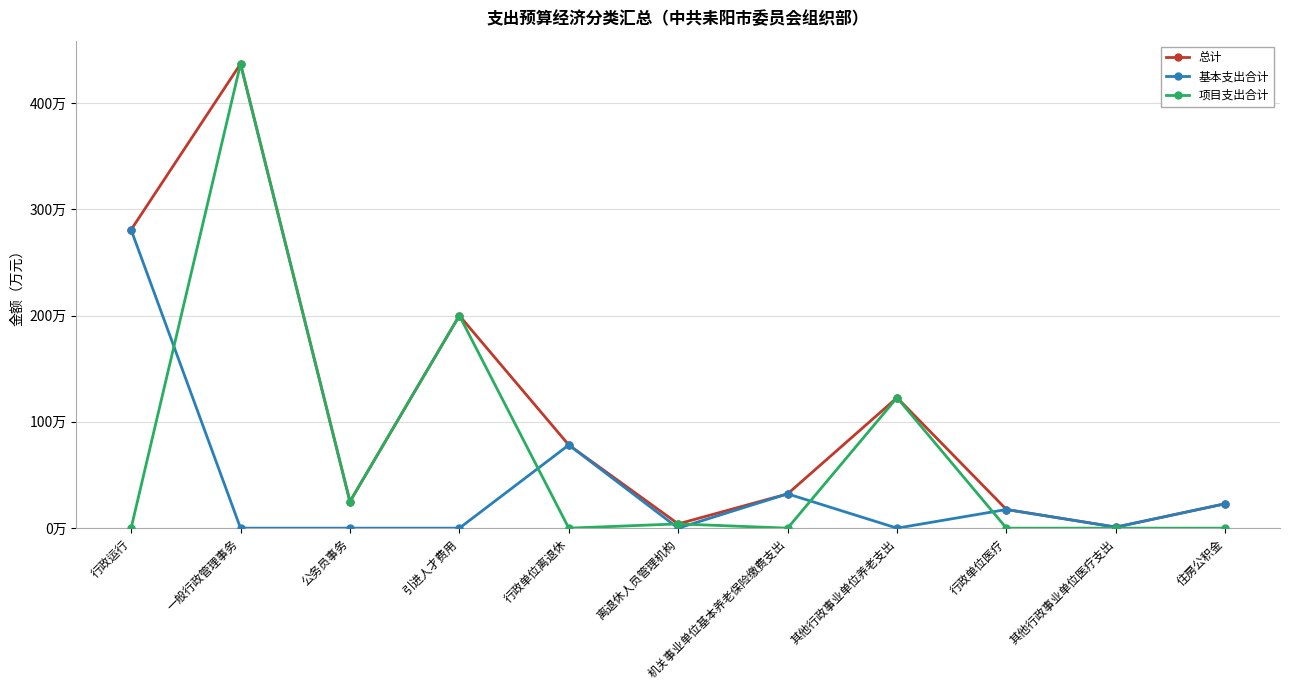

True or false: 总计 has a value of 280.8 at 行政运行.

True